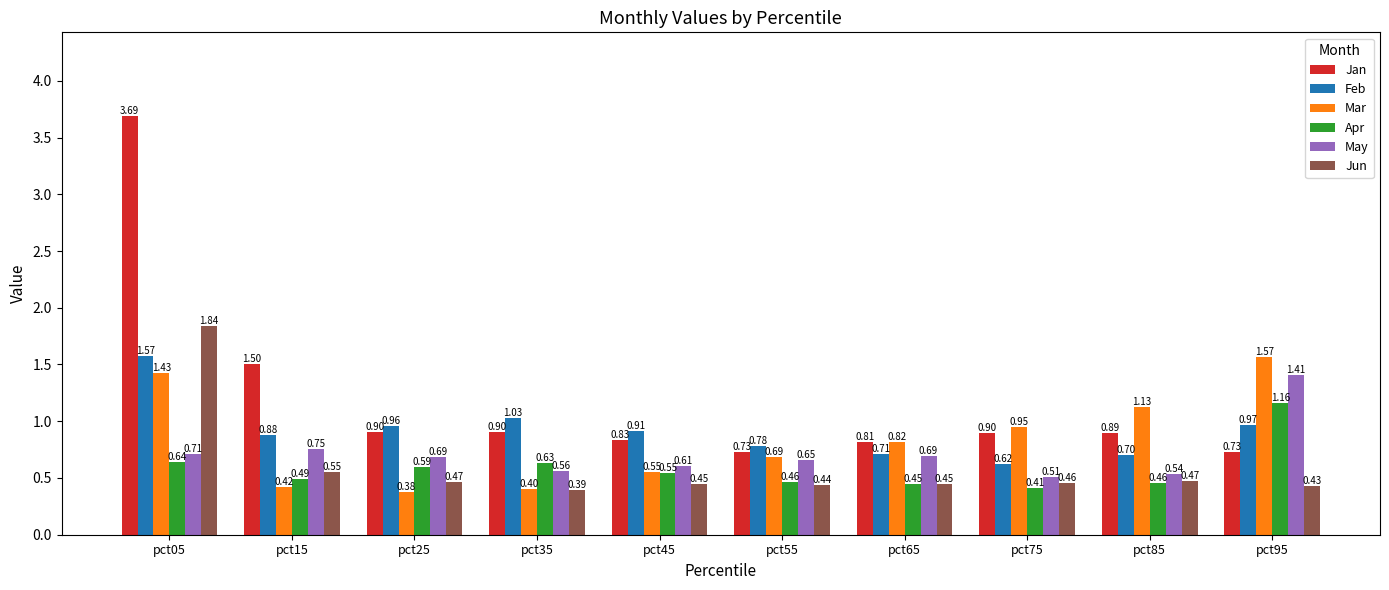

What value does the Mar series have at pct25?

0.4